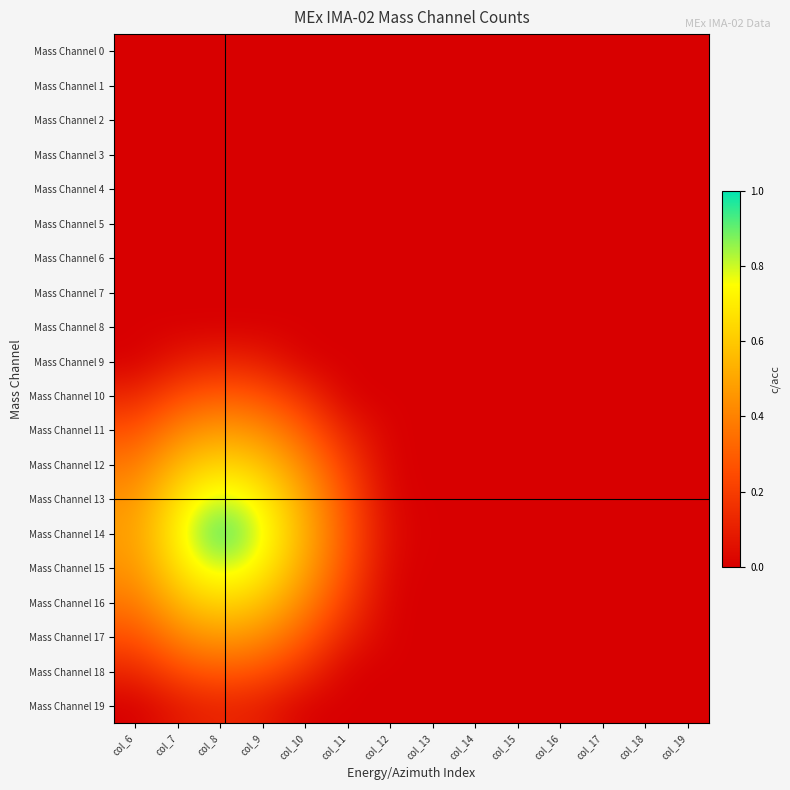

Reading right to left, transcribe all the data shown in this chart.

Mass Channel 0: col_19=0.0	col_18=0.0	col_17=0.0	col_16=0.0	col_15=0.0	col_14=0.0	col_13=0.0	col_12=0.0	col_11=0.0	col_10=0.0	col_9=0.0	col_8=0.0	col_7=0.0	col_6=0.0
Mass Channel 1: col_19=0.0	col_18=0.0	col_17=0.0	col_16=0.0	col_15=0.0	col_14=0.0	col_13=0.0	col_12=0.0	col_11=0.0	col_10=0.0	col_9=0.0	col_8=0.0	col_7=0.0	col_6=0.0
Mass Channel 2: col_19=0.0	col_18=0.0	col_17=0.0	col_16=0.0	col_15=0.0	col_14=0.0	col_13=0.0	col_12=0.0	col_11=0.0	col_10=0.0	col_9=0.0	col_8=0.0	col_7=0.0	col_6=0.0
Mass Channel 3: col_19=0.0	col_18=0.0	col_17=0.0	col_16=0.0	col_15=0.0	col_14=0.0	col_13=0.0	col_12=0.0	col_11=0.0	col_10=0.0	col_9=0.0	col_8=0.0	col_7=0.0	col_6=0.0
Mass Channel 4: col_19=0.0	col_18=0.0	col_17=0.0	col_16=0.0	col_15=0.0	col_14=0.0	col_13=0.0	col_12=0.0	col_11=0.0	col_10=0.0	col_9=0.0	col_8=0.0	col_7=0.0	col_6=0.0
Mass Channel 5: col_19=0.0	col_18=0.0	col_17=0.0	col_16=0.0	col_15=0.0	col_14=0.0	col_13=0.0	col_12=0.0	col_11=0.0	col_10=0.0	col_9=0.0	col_8=0.0	col_7=0.0	col_6=0.0
Mass Channel 6: col_19=0.0	col_18=0.0	col_17=0.0	col_16=0.0	col_15=0.0	col_14=0.0	col_13=0.0	col_12=0.0	col_11=0.0	col_10=0.0	col_9=0.0	col_8=0.0	col_7=0.0	col_6=0.0
Mass Channel 7: col_19=0.0	col_18=0.0	col_17=0.0	col_16=0.0	col_15=0.0	col_14=0.0	col_13=0.0	col_12=0.0	col_11=0.0	col_10=0.0	col_9=0.0	col_8=0.0	col_7=0.0	col_6=0.0
Mass Channel 8: col_19=0.0	col_18=0.0	col_17=0.0	col_16=0.0	col_15=0.0	col_14=0.0	col_13=0.0	col_12=0.0	col_11=0.0	col_10=0.0	col_9=0.0	col_8=0.0	col_7=0.0	col_6=0.0
Mass Channel 9: col_19=0.0	col_18=0.0	col_17=0.0	col_16=0.0	col_15=0.0	col_14=0.0	col_13=0.0	col_12=0.0	col_11=0.0	col_10=0.0	col_9=0.1	col_8=0.1	col_7=0.1	col_6=0.0
Mass Channel 10: col_19=0.0	col_18=0.0	col_17=0.0	col_16=0.0	col_15=0.0	col_14=0.0	col_13=0.0	col_12=0.0	col_11=0.0	col_10=0.2	col_9=0.3	col_8=0.3	col_7=0.2	col_6=0.1
Mass Channel 11: col_19=0.0	col_18=0.0	col_17=0.0	col_16=0.0	col_15=0.0	col_14=0.0	col_13=0.0	col_12=0.0	col_11=0.1	col_10=0.3	col_9=0.4	col_8=0.5	col_7=0.4	col_6=0.3
Mass Channel 12: col_19=0.0	col_18=0.0	col_17=0.0	col_16=0.0	col_15=0.0	col_14=0.0	col_13=0.0	col_12=0.0	col_11=0.2	col_10=0.4	col_9=0.6	col_8=0.6	col_7=0.6	col_6=0.4
Mass Channel 13: col_19=0.0	col_18=0.0	col_17=0.0	col_16=0.0	col_15=0.0	col_14=0.0	col_13=0.0	col_12=0.0	col_11=0.3	col_10=0.5	col_9=0.7	col_8=0.8	col_7=0.7	col_6=0.4
Mass Channel 14: col_19=0.0	col_18=0.0	col_17=0.0	col_16=0.0	col_15=0.0	col_14=0.0	col_13=0.0	col_12=0.0	col_11=0.3	col_10=0.5	col_9=0.8	col_8=1.0	col_7=0.7	col_6=0.5
Mass Channel 15: col_19=0.0	col_18=0.0	col_17=0.0	col_16=0.0	col_15=0.0	col_14=0.0	col_13=0.0	col_12=0.0	col_11=0.3	col_10=0.5	col_9=0.7	col_8=0.8	col_7=0.7	col_6=0.4
Mass Channel 16: col_19=0.0	col_18=0.0	col_17=0.0	col_16=0.0	col_15=0.0	col_14=0.0	col_13=0.0	col_12=0.0	col_11=0.2	col_10=0.4	col_9=0.6	col_8=0.6	col_7=0.6	col_6=0.4
Mass Channel 17: col_19=0.0	col_18=0.0	col_17=0.0	col_16=0.0	col_15=0.0	col_14=0.0	col_13=0.0	col_12=0.0	col_11=0.1	col_10=0.3	col_9=0.4	col_8=0.5	col_7=0.4	col_6=0.3
Mass Channel 18: col_19=0.0	col_18=0.0	col_17=0.0	col_16=0.0	col_15=0.0	col_14=0.0	col_13=0.0	col_12=0.0	col_11=0.0	col_10=0.2	col_9=0.3	col_8=0.3	col_7=0.2	col_6=0.1
Mass Channel 19: col_19=0.0	col_18=0.0	col_17=0.0	col_16=0.0	col_15=0.0	col_14=0.0	col_13=0.0	col_12=0.0	col_11=0.0	col_10=0.0	col_9=0.1	col_8=0.1	col_7=0.1	col_6=0.0